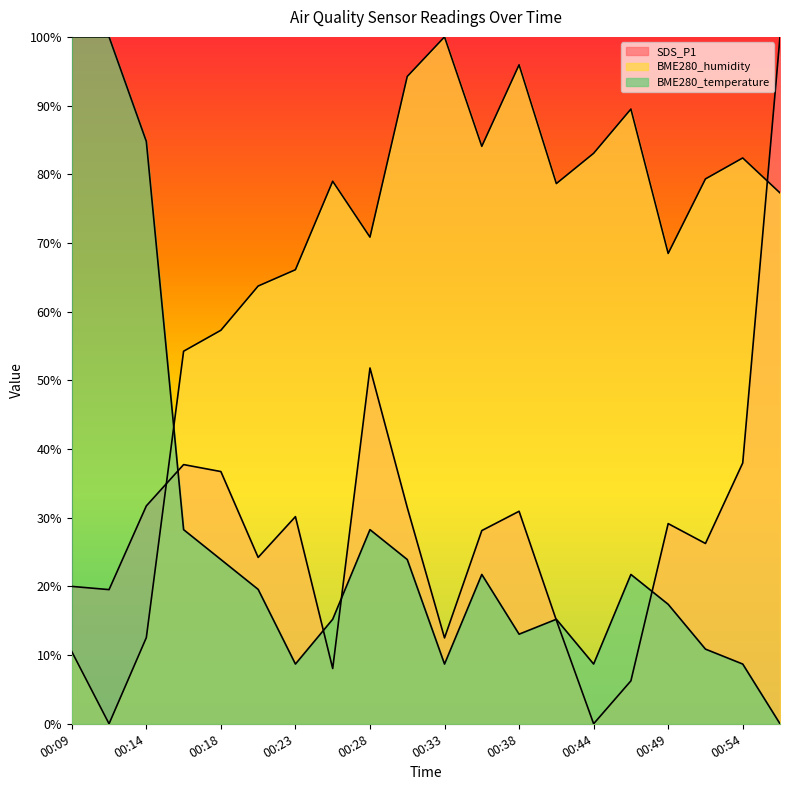

How many interior local peaks does the SDS_P1 series have?

5